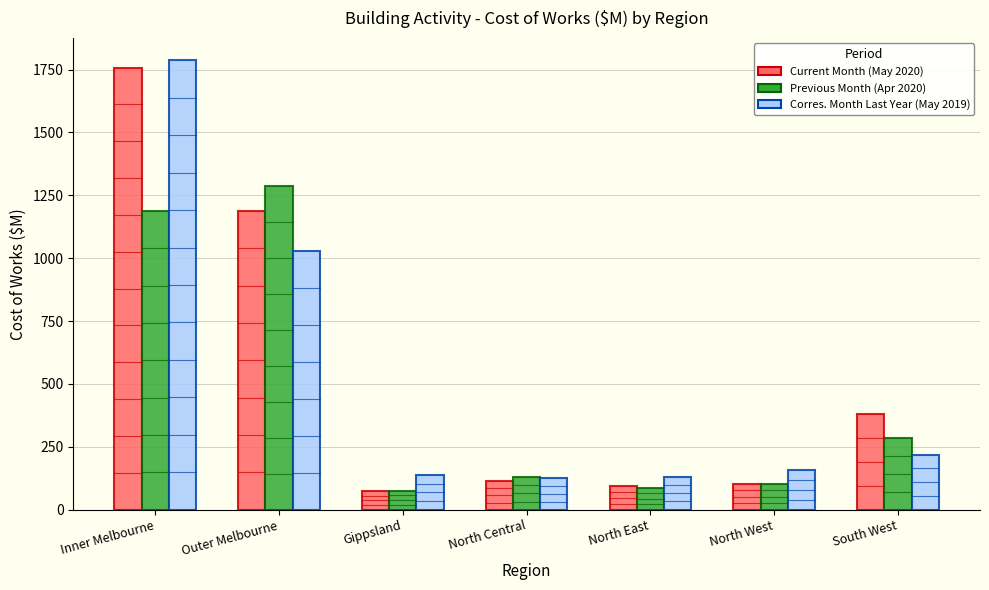

At which category is the sum across all series the highest?

Inner Melbourne